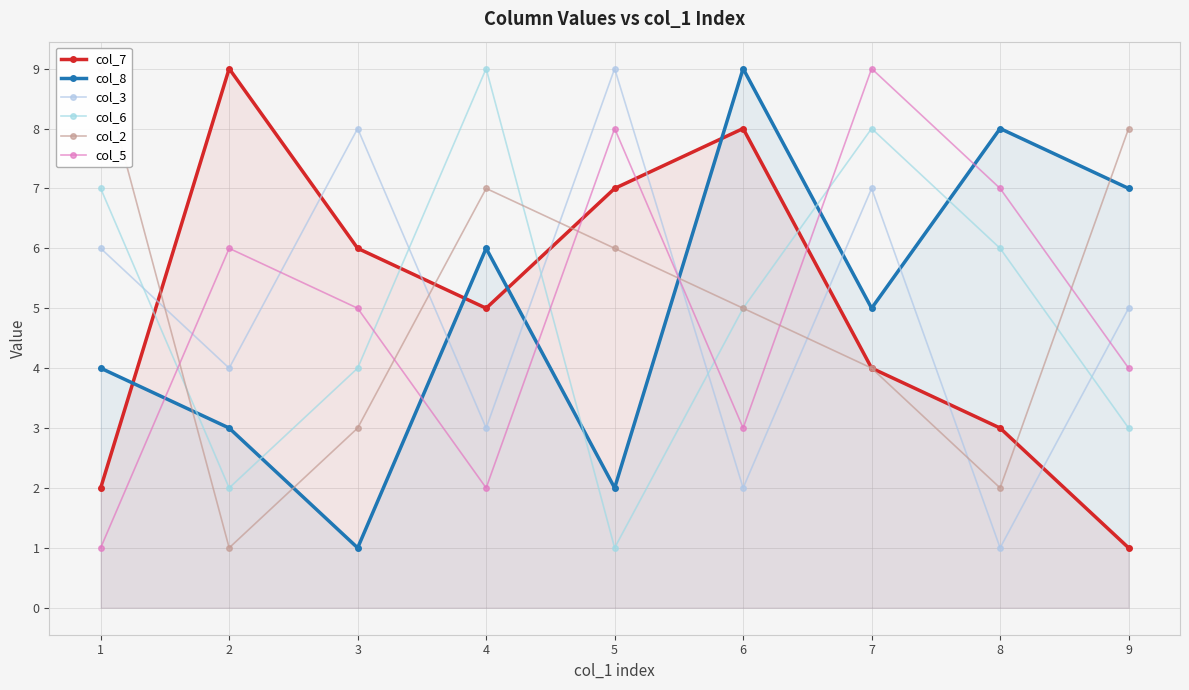

Between 1 and 4, which series saw the biggest shift?

col_7